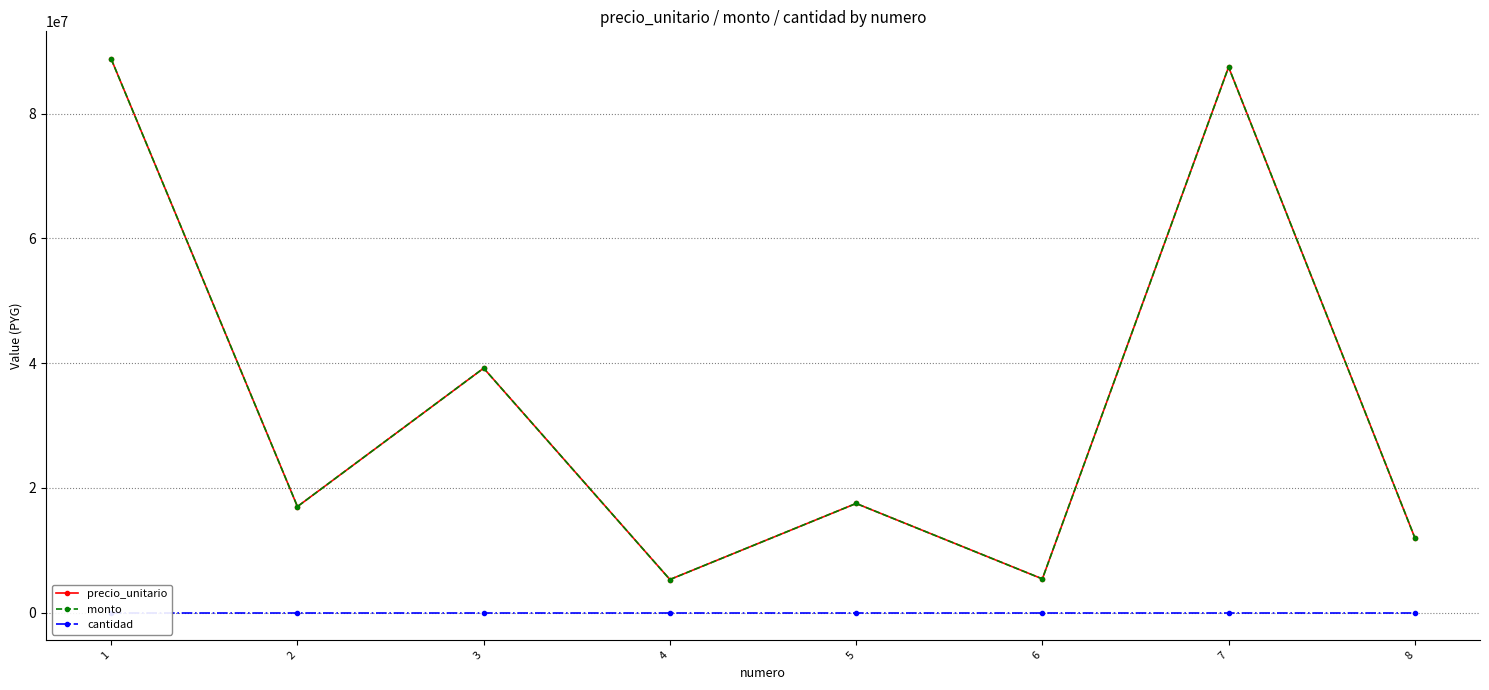

Does the chart have visible grid lines?

Yes